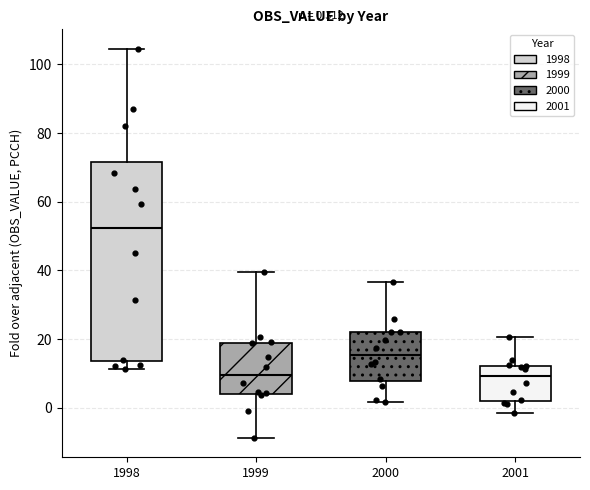

Which box is the tallest, from its lower edge to its upper edge?

1998